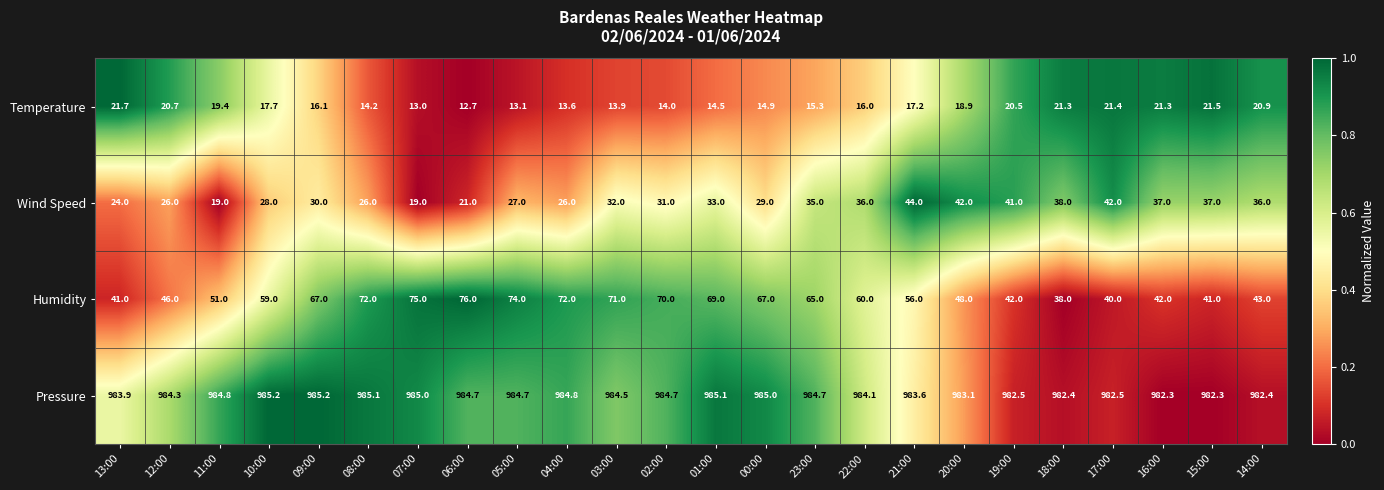

Is it true that Wind Speed equals 36.0 at 22:00?

True